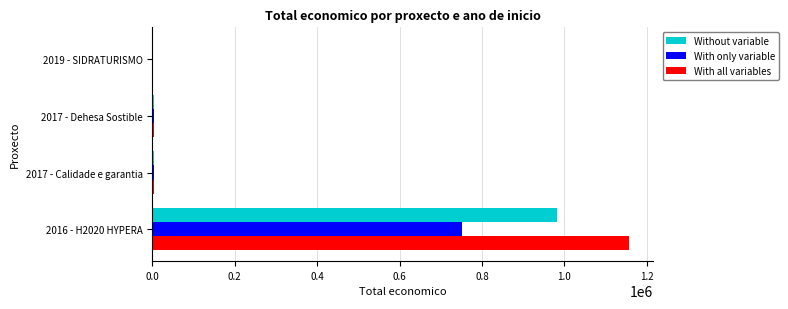

How many categories are shown in the chart?

4